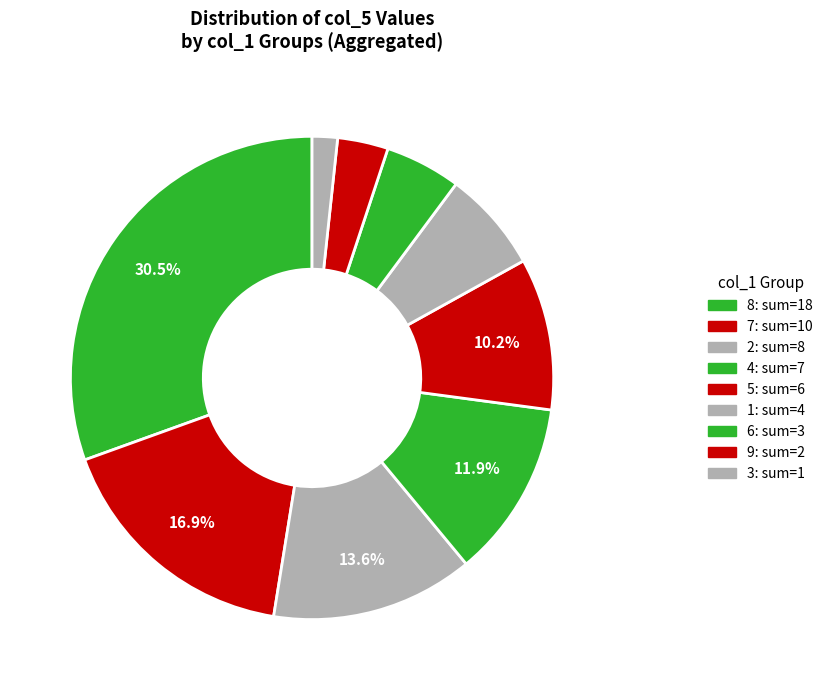

How many slices are in this pie chart?

9